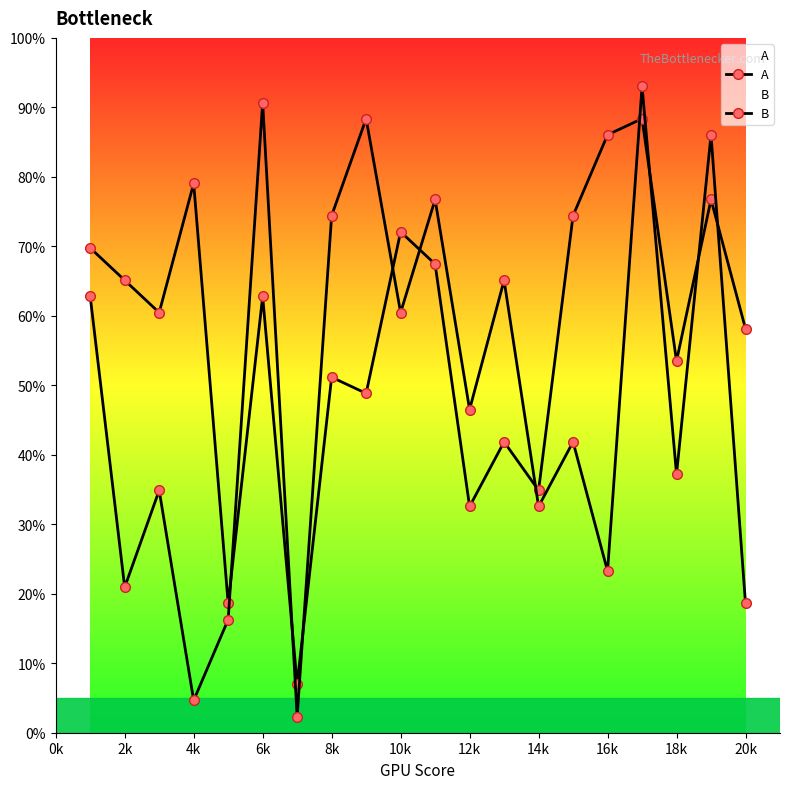

True or false: A has more than 0 interior local peaks.

True